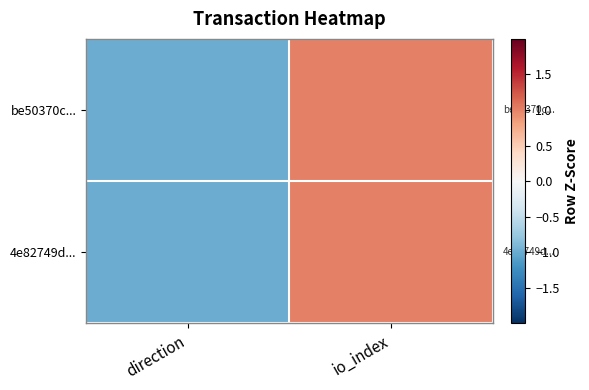

Reading left to right, what are all the values shown in this chart?

be50370c...: direction=-1	io_index=1
4e82749d...: direction=-1	io_index=1